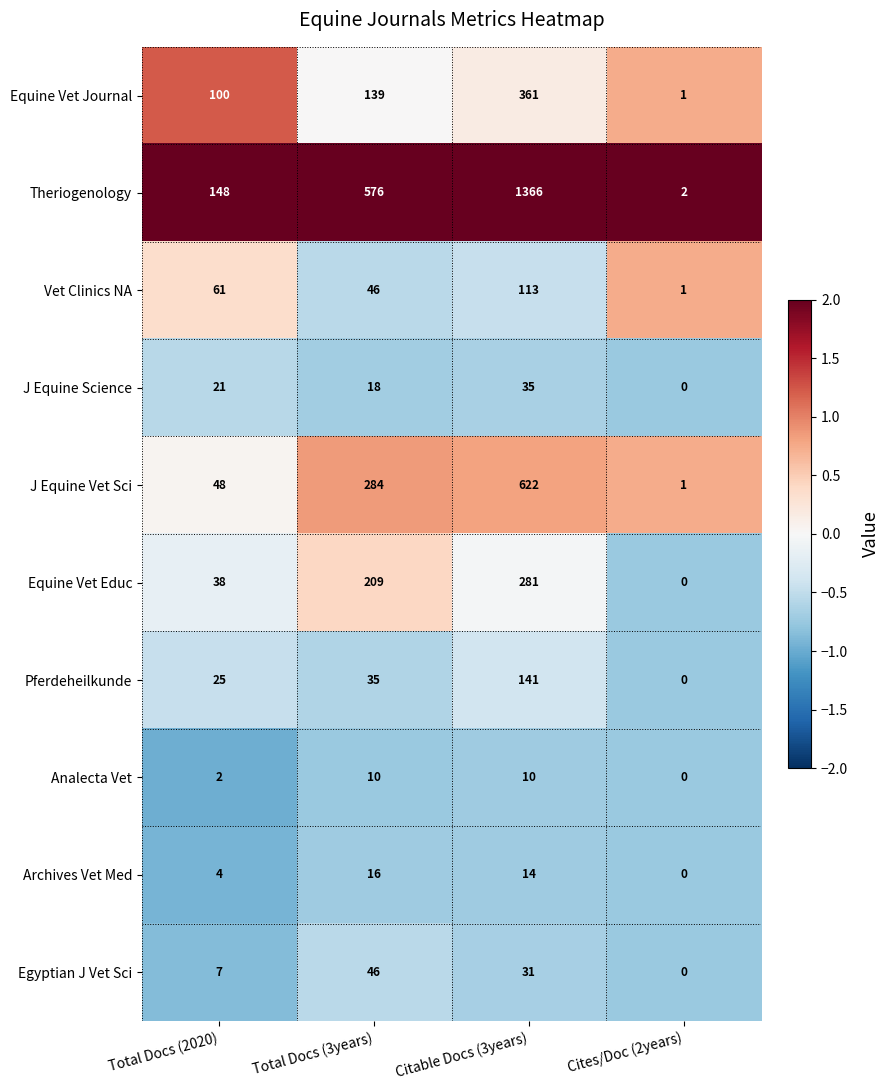

What is the sum of all Theriogenology values?

2092